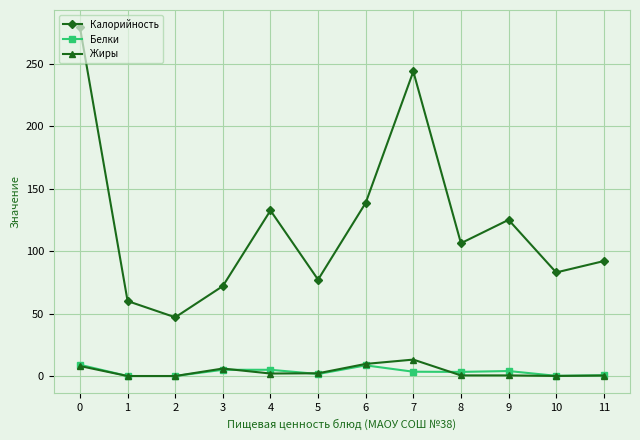

Count the number of categories in the chart.

12